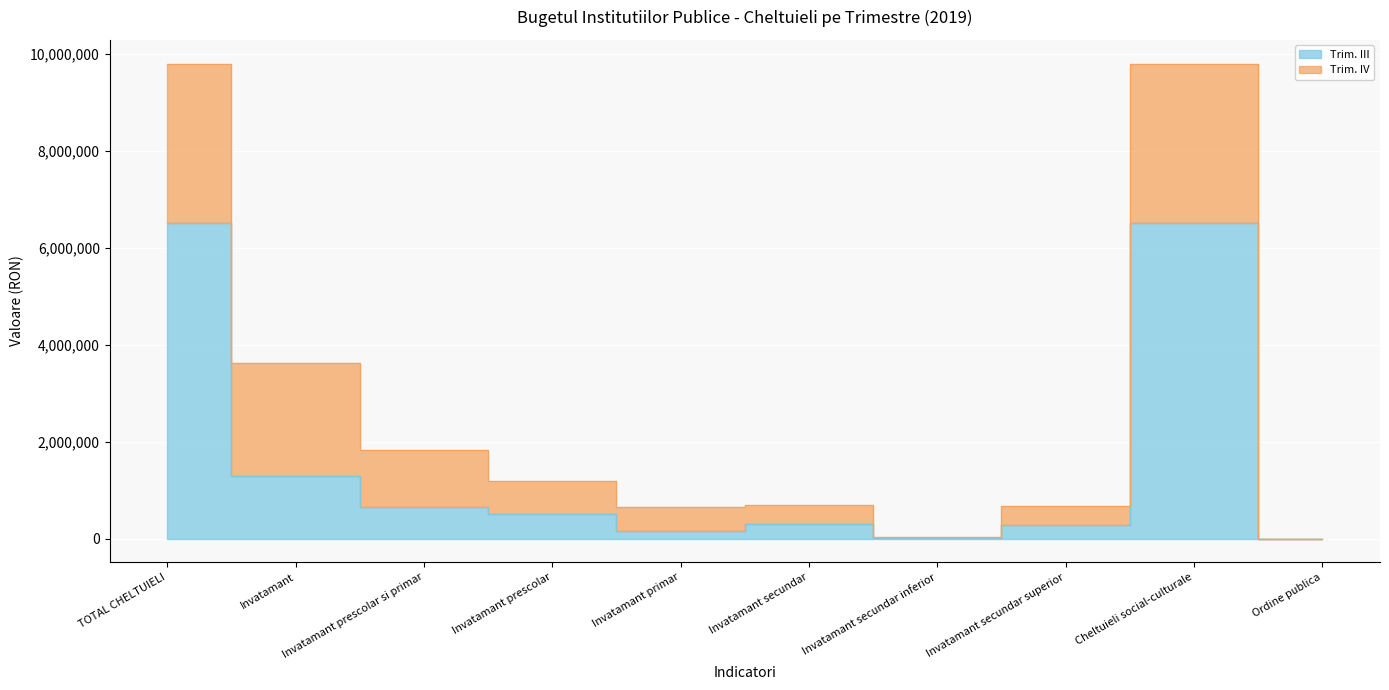

Where is the data nearest to the value 3255542?

Invatamant